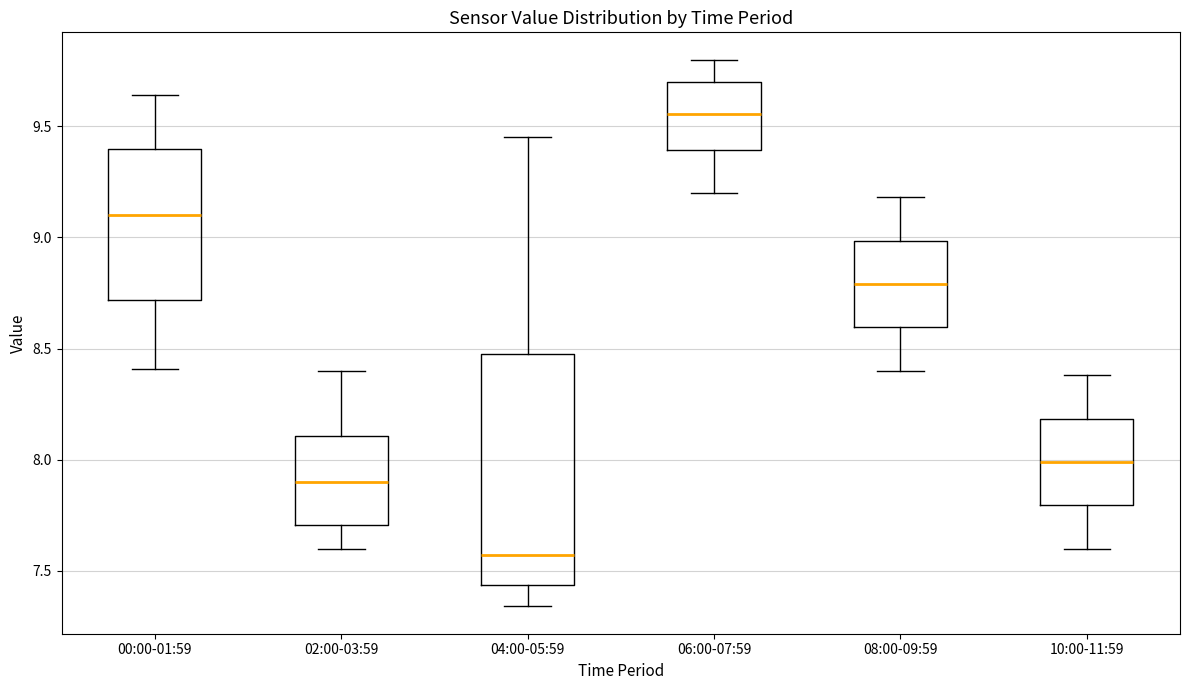

Reading left to right, transcribe this box plot: for each box, give where its median line is, the range the box spans, and where its two whiskers end, as read against the y-axis. The values are not printed on the chart, so give them approximately, as read against the axis.

00:00-01:59: median 9.10, box 8.70 to 9.40, whiskers 8.40 to 9.65
02:00-03:59: median 7.90, box 7.70 to 8.10, whiskers 7.60 to 8.40
04:00-05:59: median 7.55, box 7.45 to 8.50, whiskers 7.35 to 9.45
06:00-07:59: median 9.55, box 9.40 to 9.70, whiskers 9.20 to 9.80
08:00-09:59: median 8.80, box 8.60 to 9.00, whiskers 8.40 to 9.20
10:00-11:59: median 8.00, box 7.80 to 8.20, whiskers 7.60 to 8.40